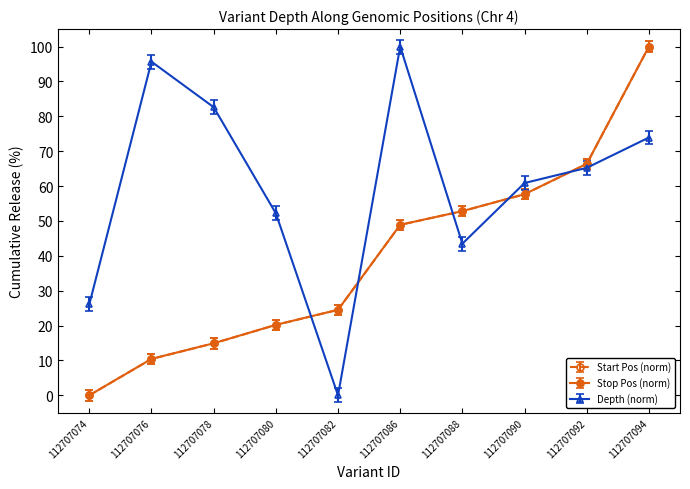

What is the spread (max minus min) of values at 112707082?

24.5